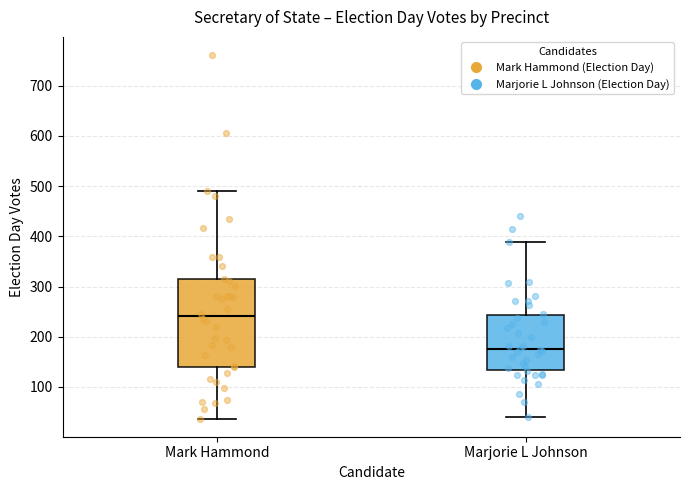

Reading left to right, read every box against the y-axis: the position of its median line, the range the box covers, and the ends of its whiskers. The values are not printed on the chart, so give them approximately, as read against the axis.

Mark Hammond: median 240, box 140 to 310, whiskers 40 to 490
Marjorie L Johnson: median 180, box 130 to 240, whiskers 40 to 390